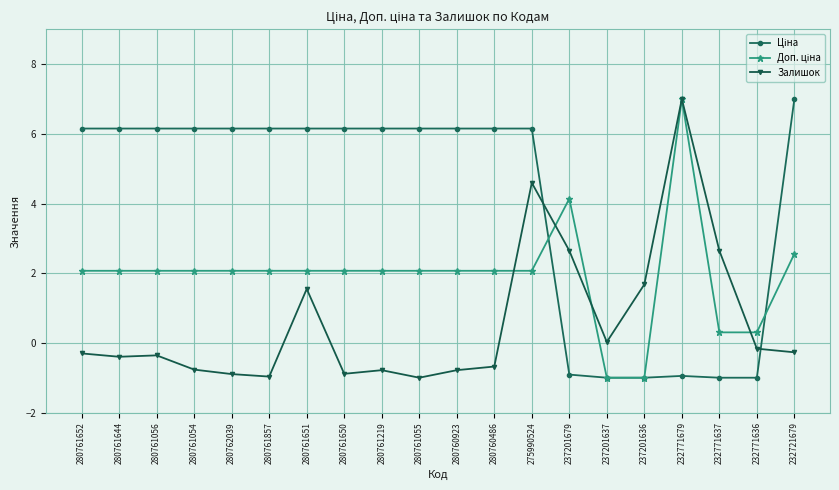

Which category has the highest value in the Залишок series?

232771679